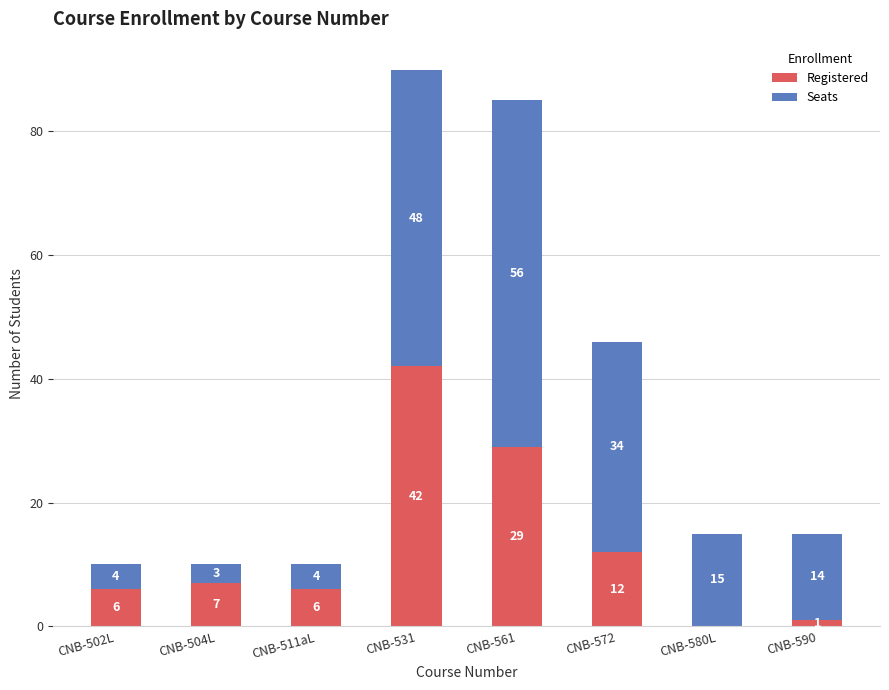

What is the total value across all series at CNB-502L?

10